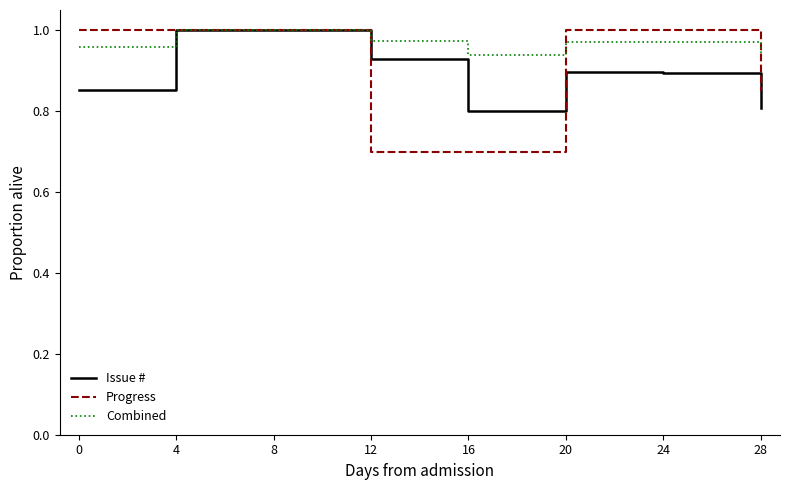

Between 8 and 16, which series saw the biggest shift?

Progress